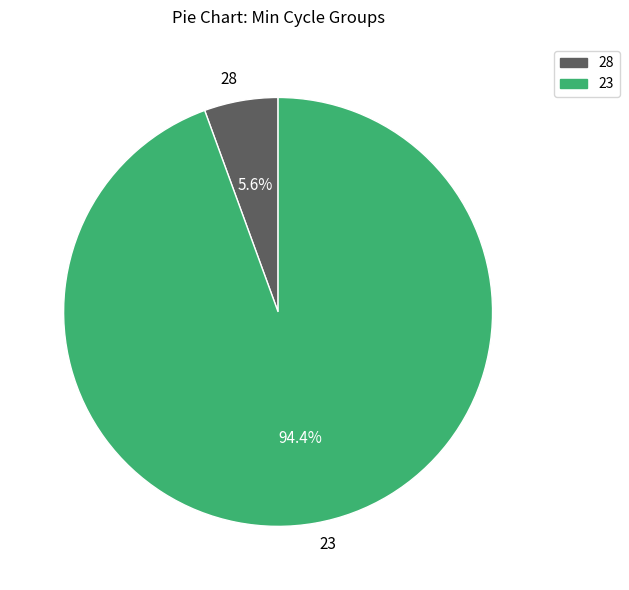

Is there any slice that represents more than half of the pie?

Yes